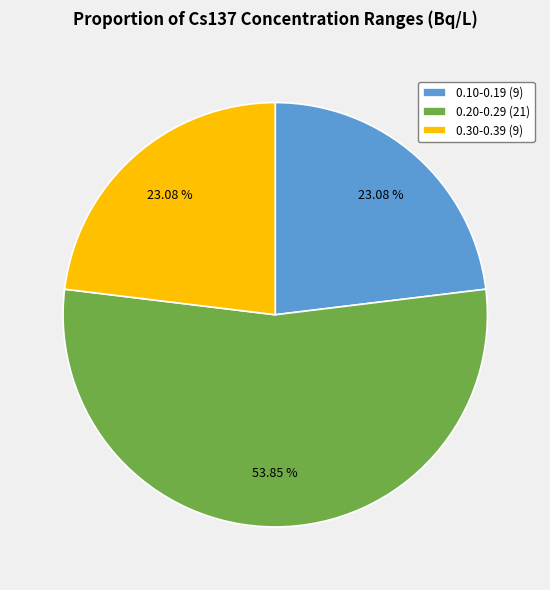

How many segments does this pie chart have?

3